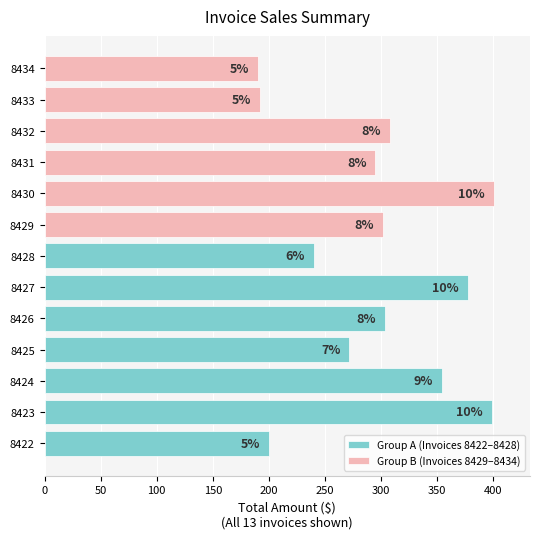

Rank the categories by value from highest to lowest.

8430, 8423, 8427, 8424, 8432, 8426, 8429, 8431, 8425, 8428, 8422, 8433, 8434